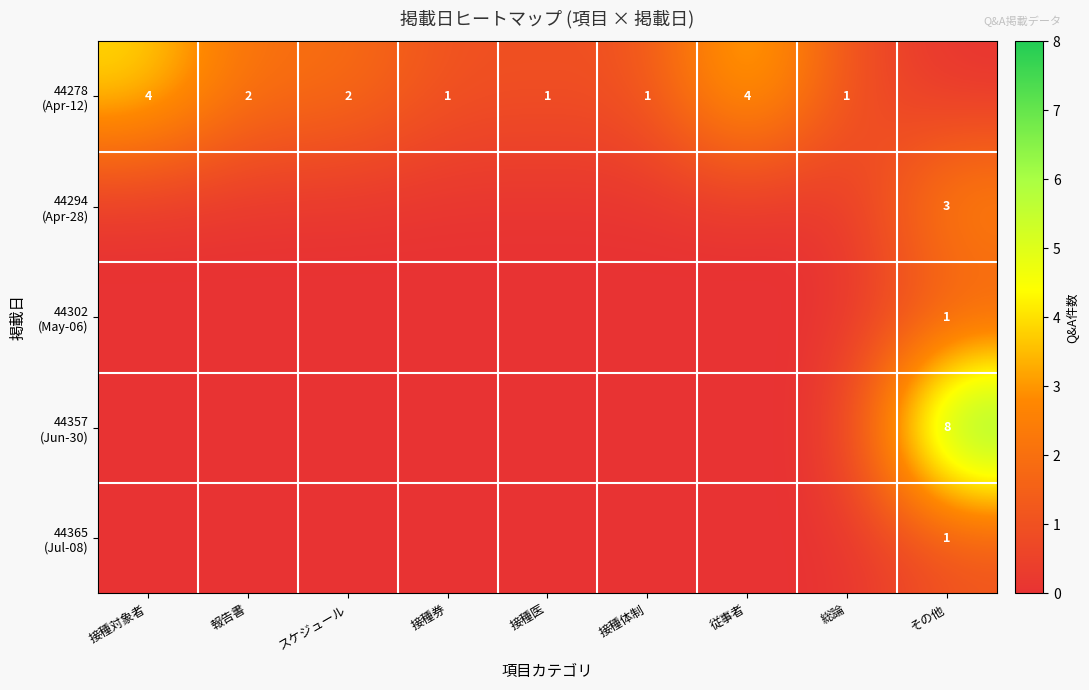

Rank the series by their maximum value, from highest to lowest.

44357 (Jun-30), 44278 (Apr-12), 44294 (Apr-28), 44302 (May-06), 44365 (Jul-08)